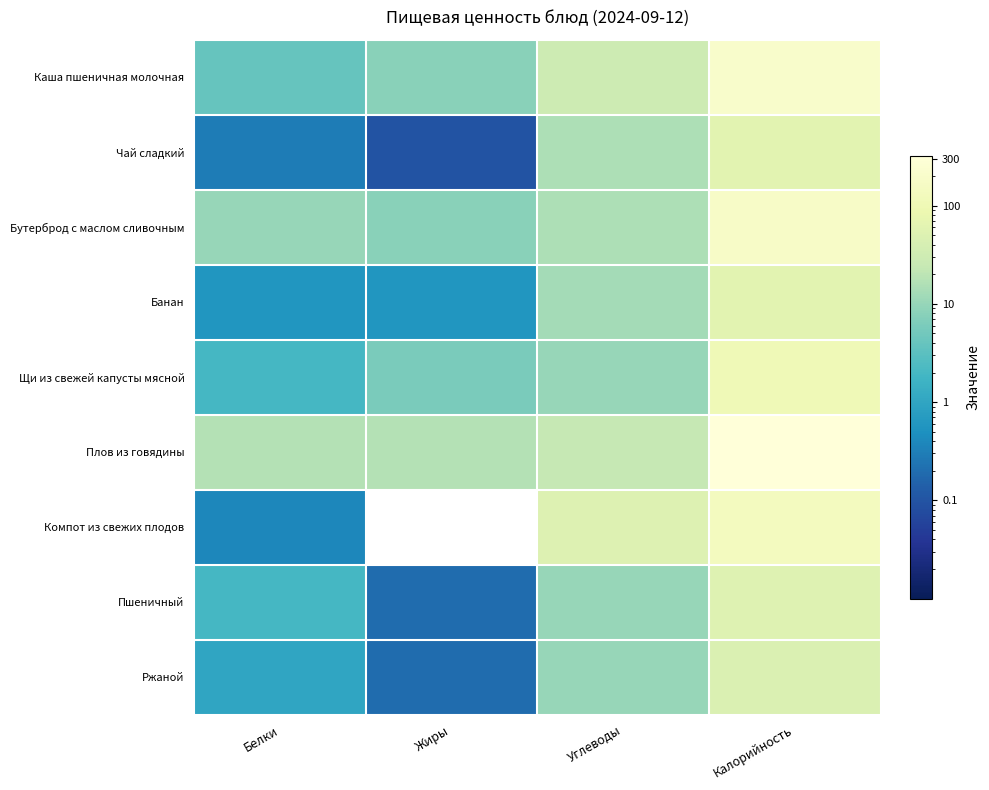

The Чай сладкий series shows 7.6 at Углеводы. True or false?

False